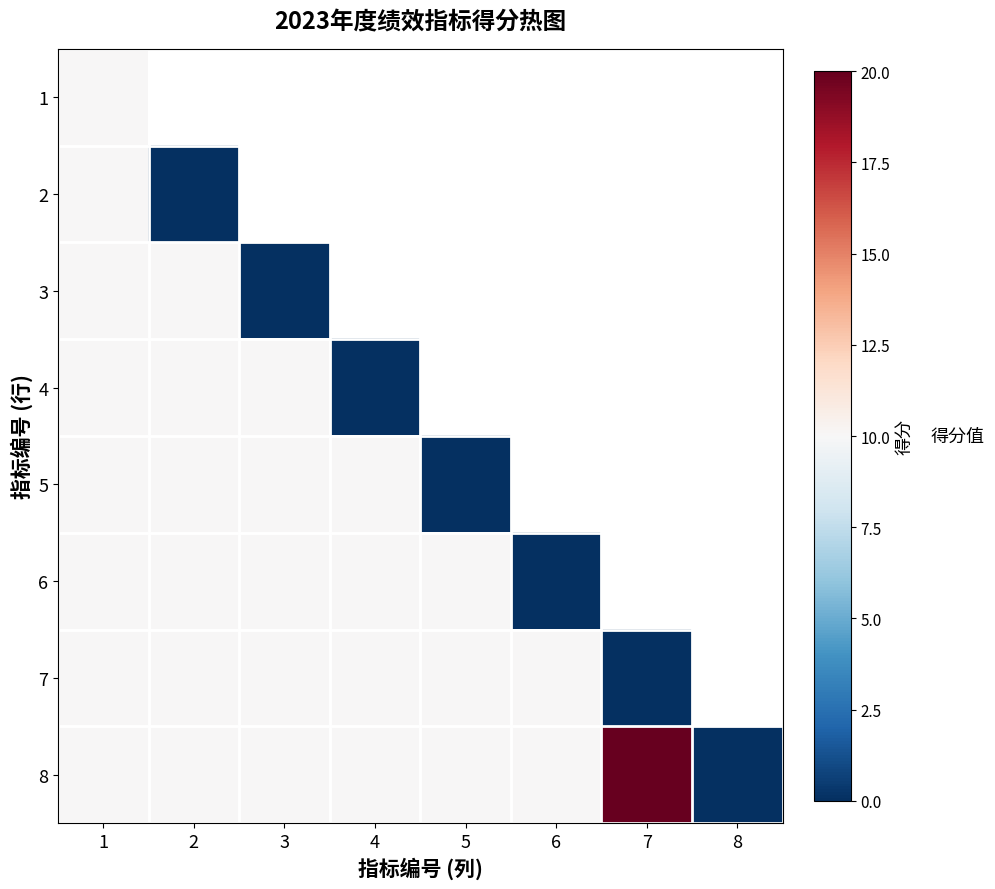

At 5, list the series in order from smallest to largest.

1, 2, 3, 4, 5, 6, 7, 8